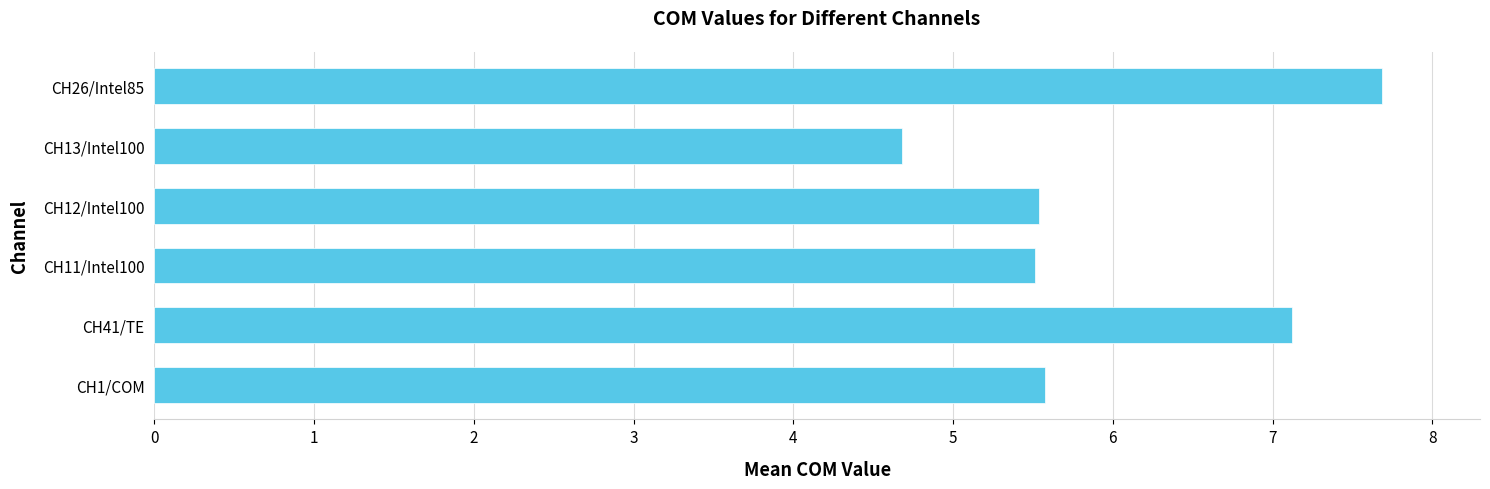

Reading bottom to top, extract all data points from this chart.

CH1/COM=5.6	CH41/TE=7.1	CH11/Intel100=5.5	CH12/Intel100=5.5	CH13/Intel100=4.7	CH26/Intel85=7.7